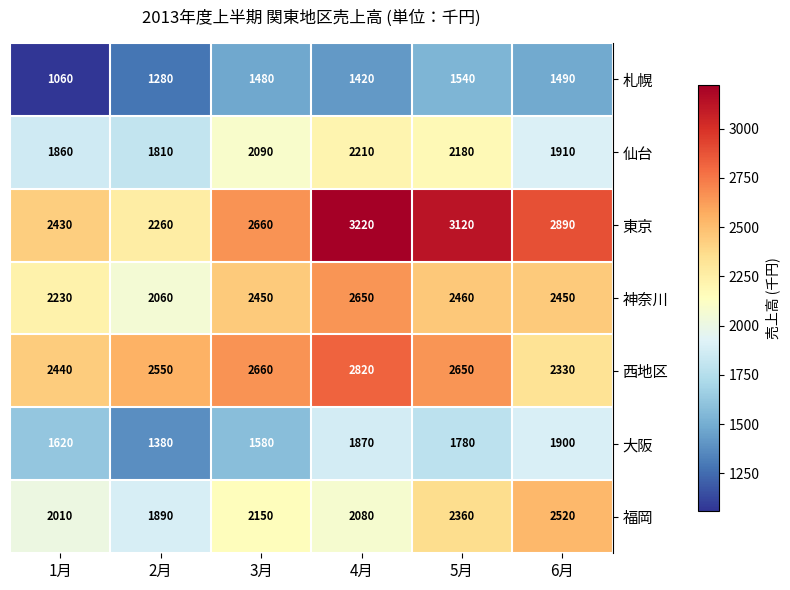

Count the number of categories in the chart.

6